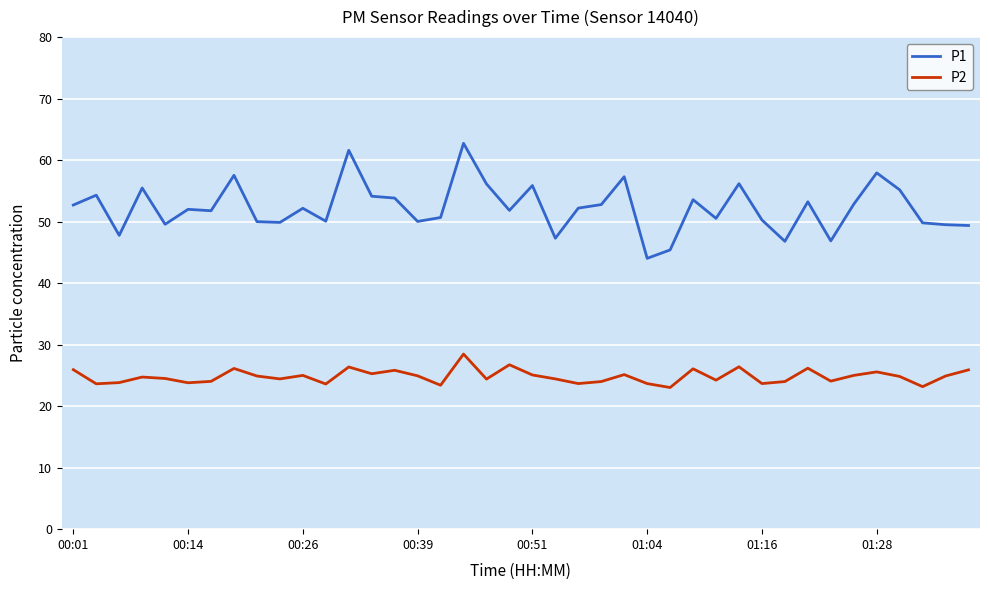

List the series in order of their overall mean, lowest first.

P2, P1